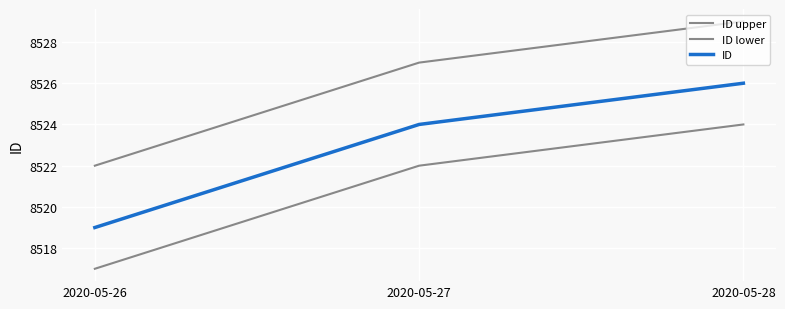

Does the chart have visible grid lines?

Yes